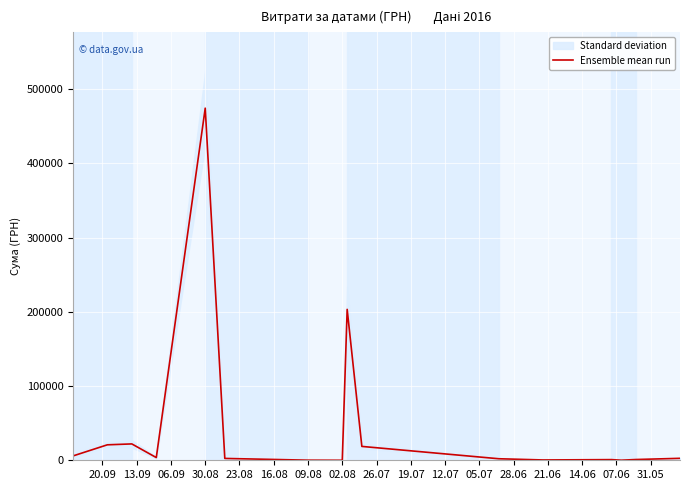

Read the value at 05.07.

2486.5